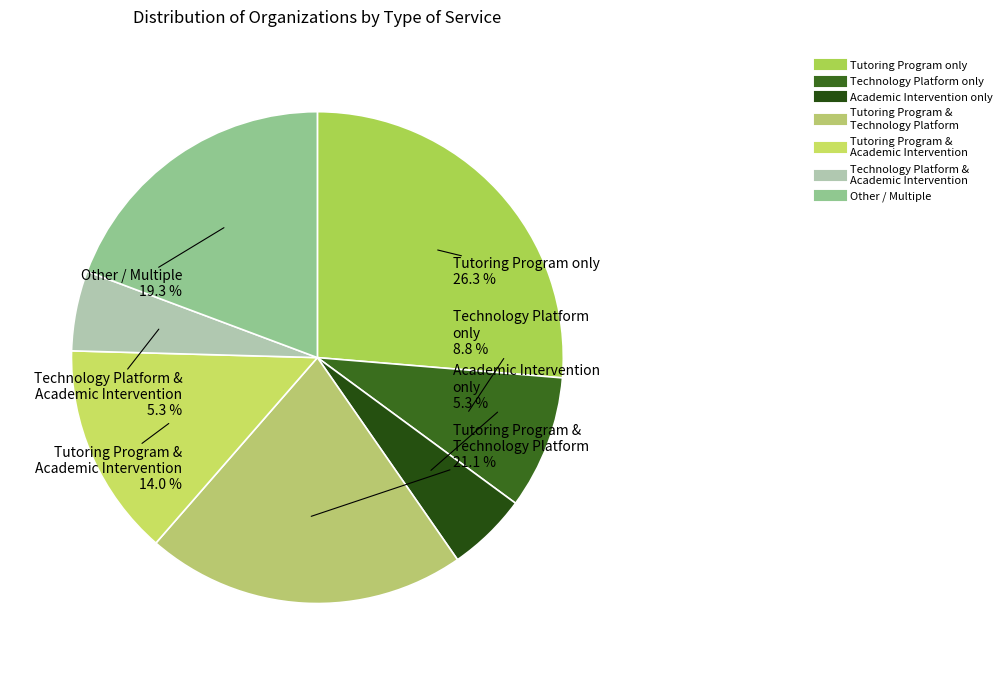

Is there any slice that represents more than half of the pie?

No